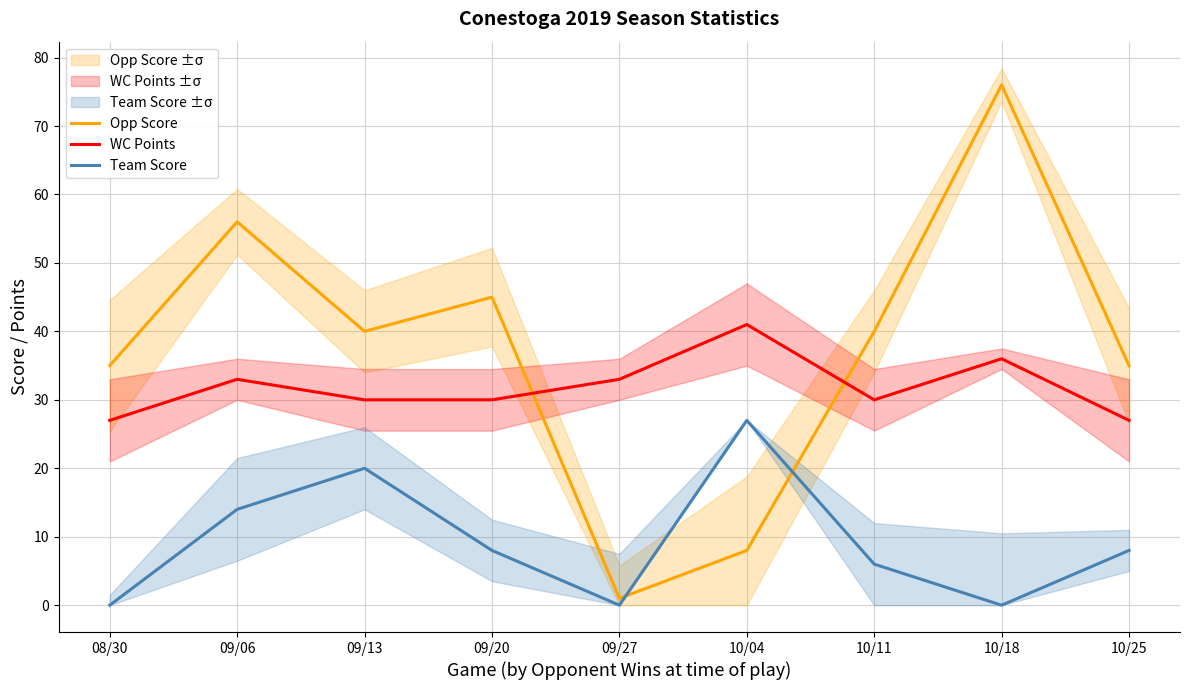

Reading left to right, transcribe all the data shown in this chart.

Opp Score: 35	56	40	45	1	8	40	76	35
WC Points: 27	33	30	30	33	41	30	36	27
Team Score: 0	14	20	8	0	27	6	0	8